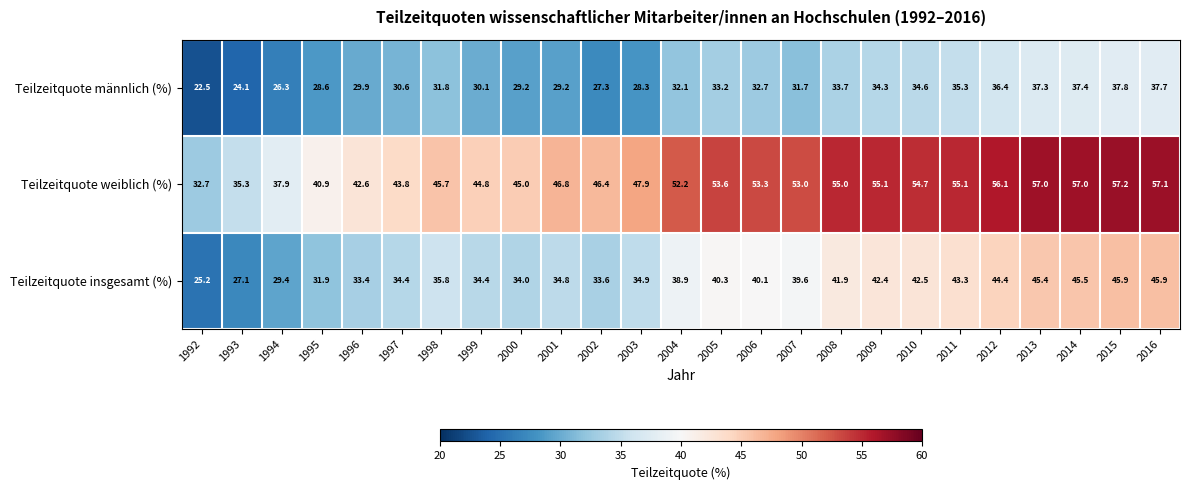

Which series has the largest range (max minus min)?

Teilzeitquote weiblich (%)